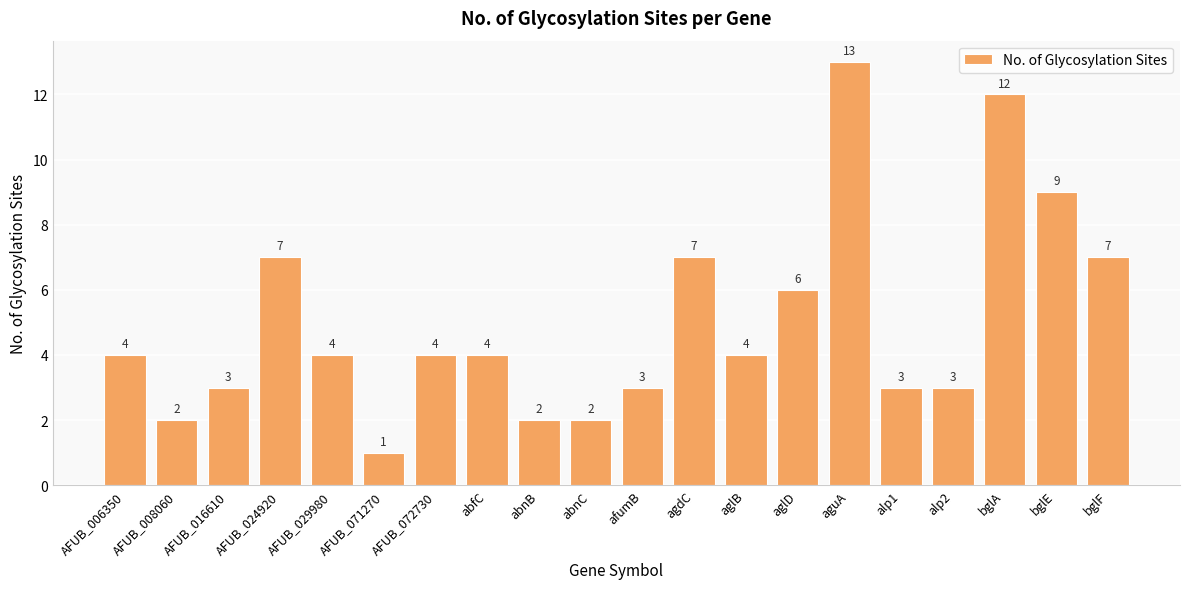

The chart shows a value of 3 at alp2. True or false?

True